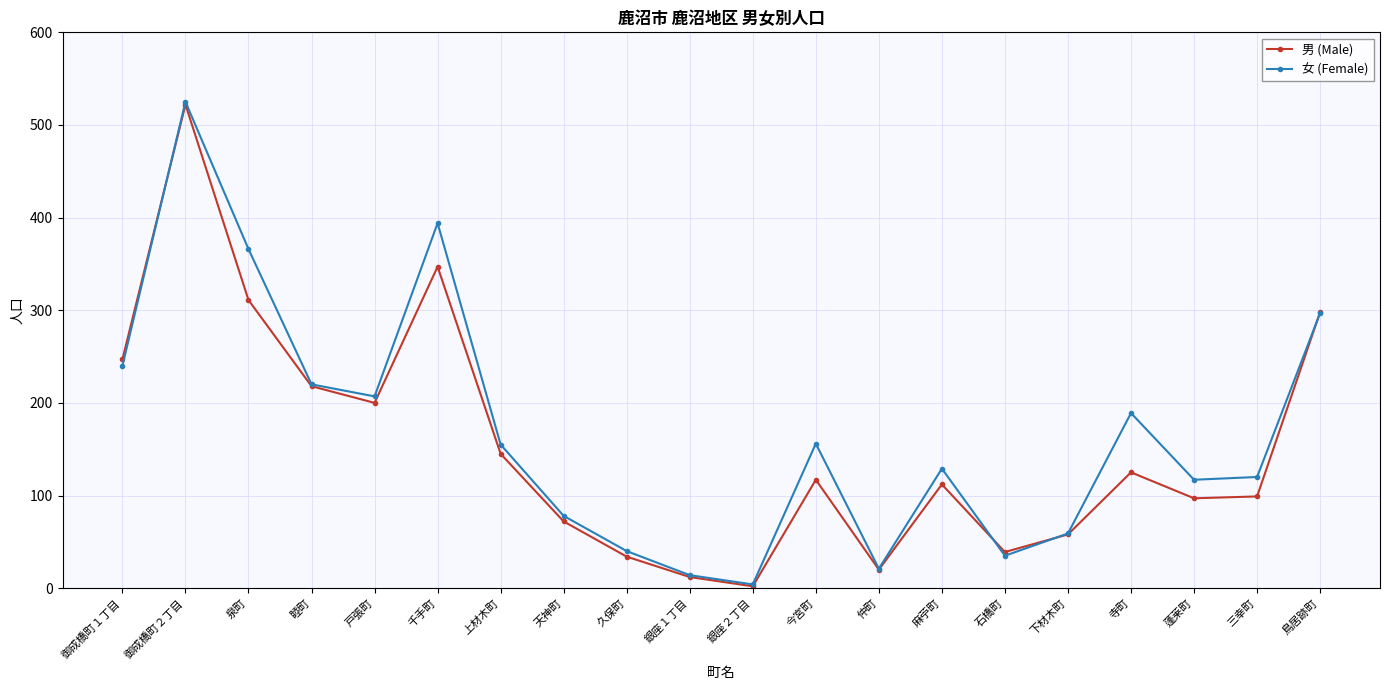

At which category does 男 (Male) reach its first local peak?

御成橋町２丁目